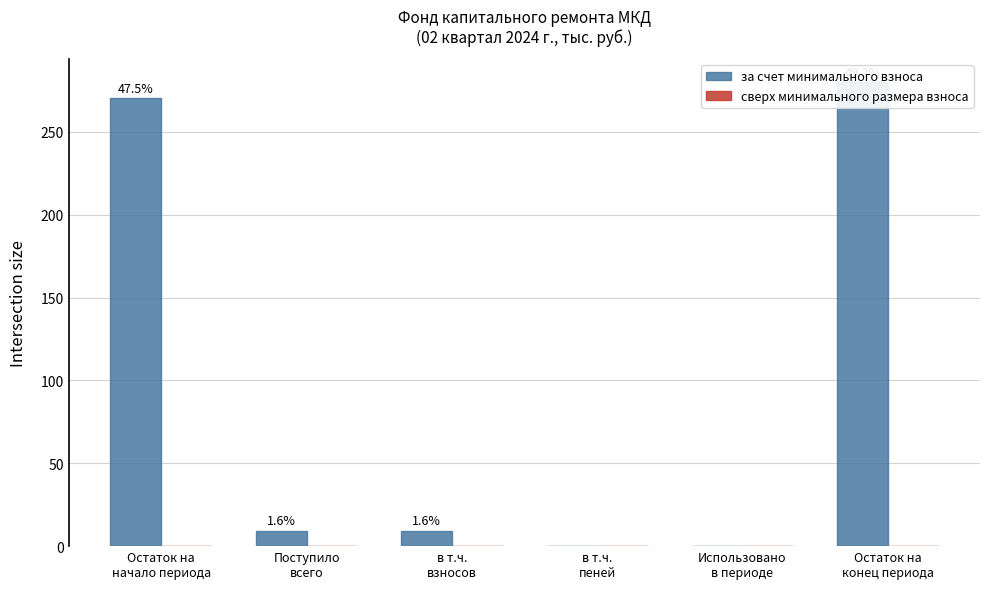

How many positive values does the за счет минимального взноса series have?

4